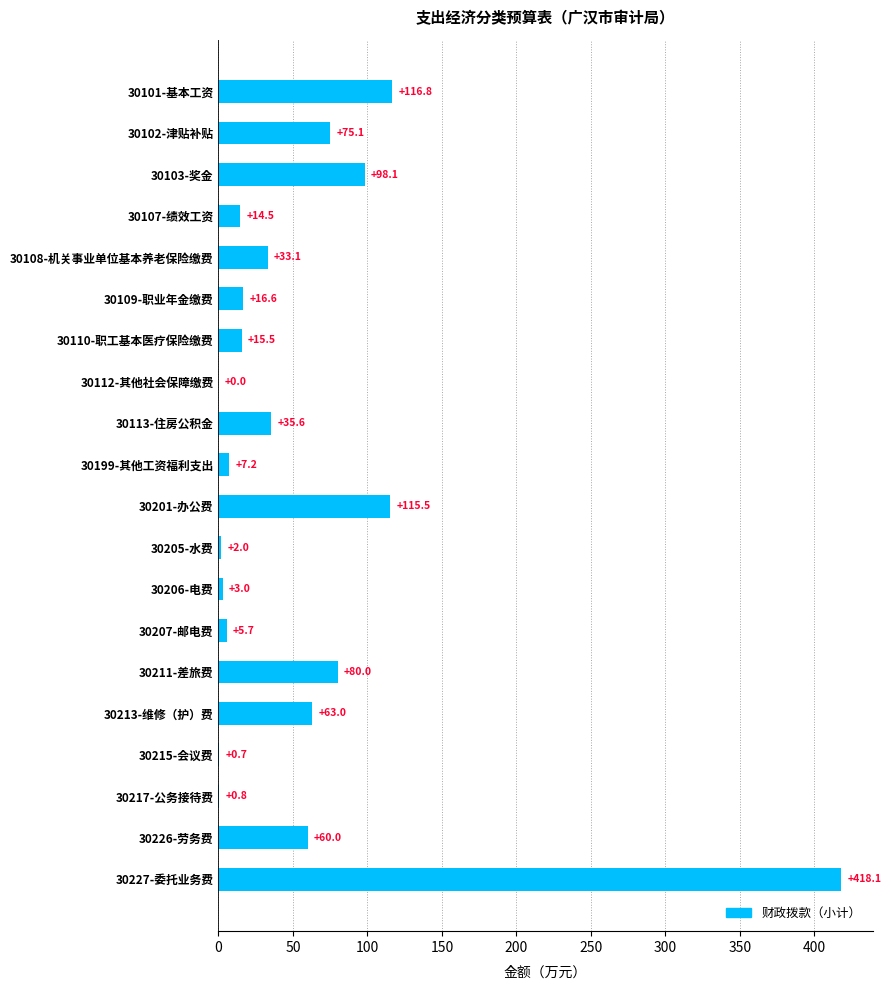

Are the bars grouped side by side (vs. stacked)?

No